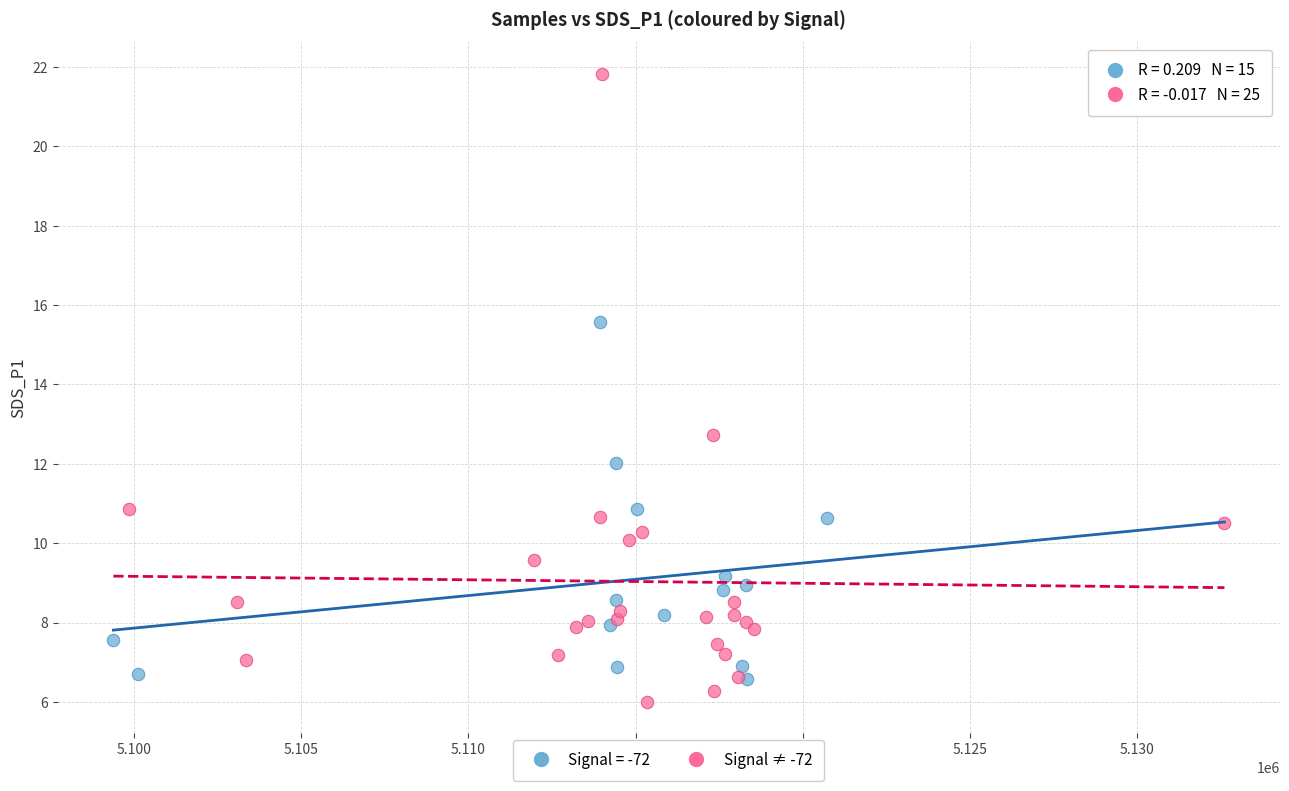

Which series has the widest spread of Y values?

Signal ≠ -72